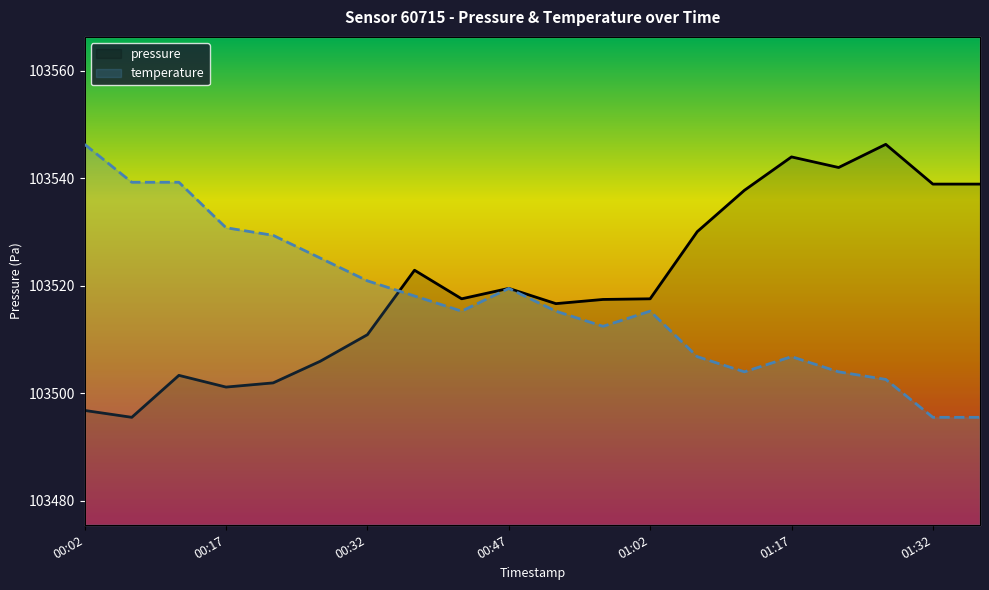

List the series in order of their peak value, lowest first.

pressure, temperature